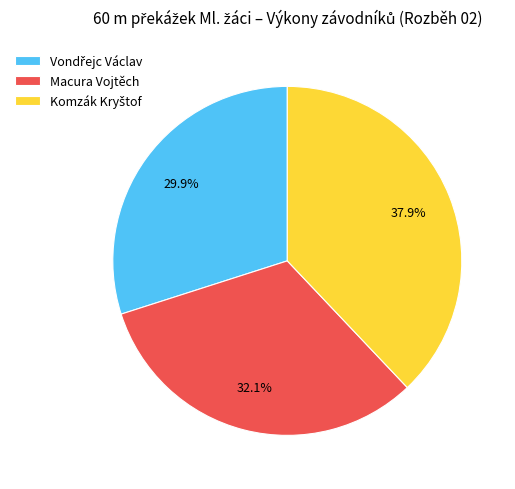

Does Macura Vojtěch account for over 50% of the chart?

No